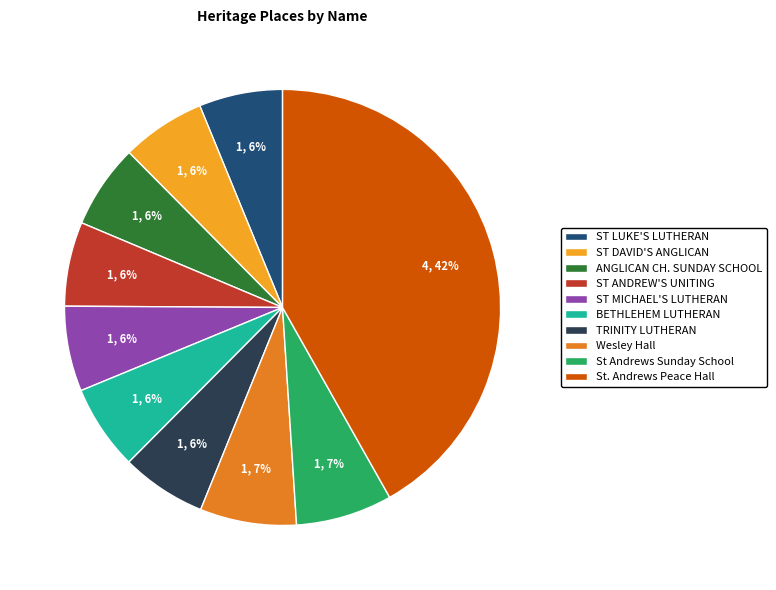

Approximately how many times larger is the value at ST ANDREW'S UNITING compared to ST MICHAEL'S LUTHERAN?

1.0